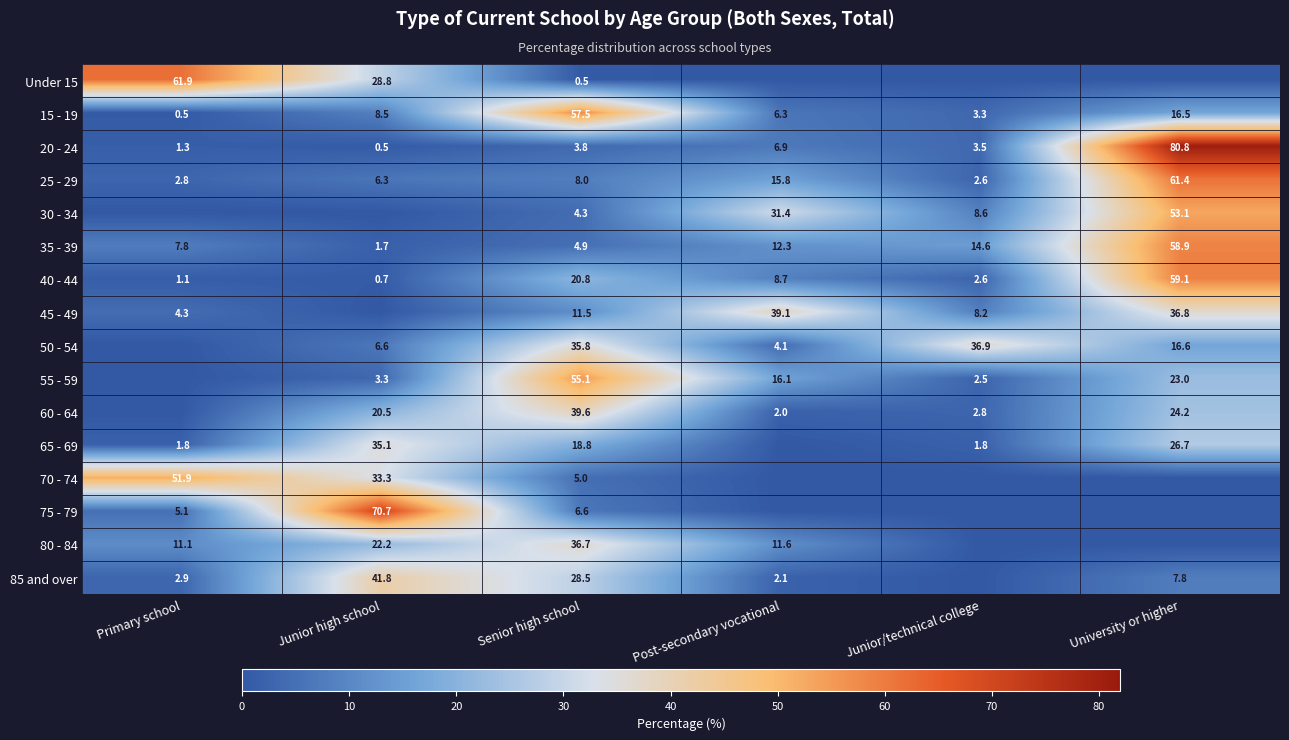

Which label corresponds to the largest value in the chart?

University or higher